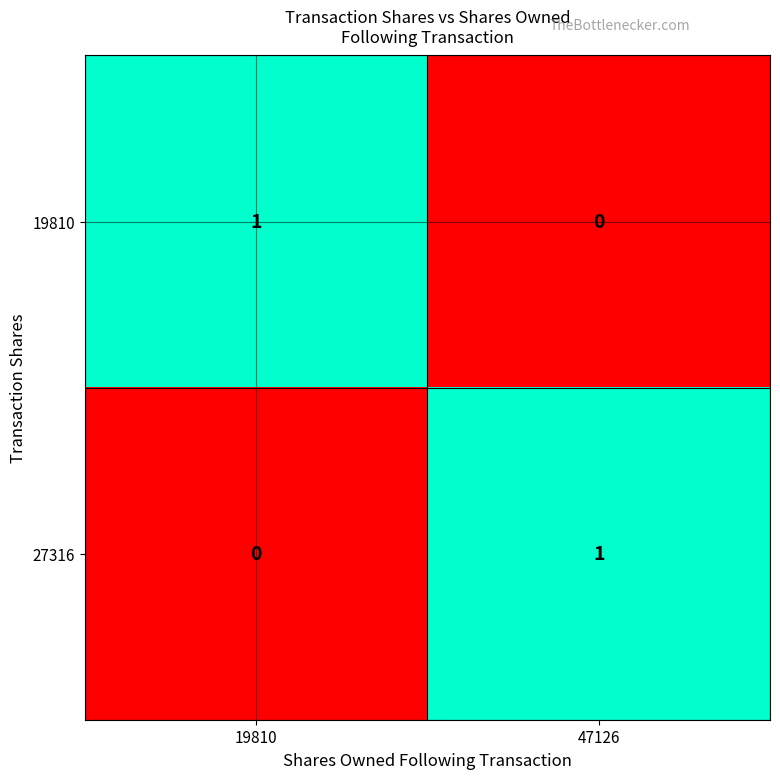

List the labels in order of 27316 value, largest first.

47126, 19810